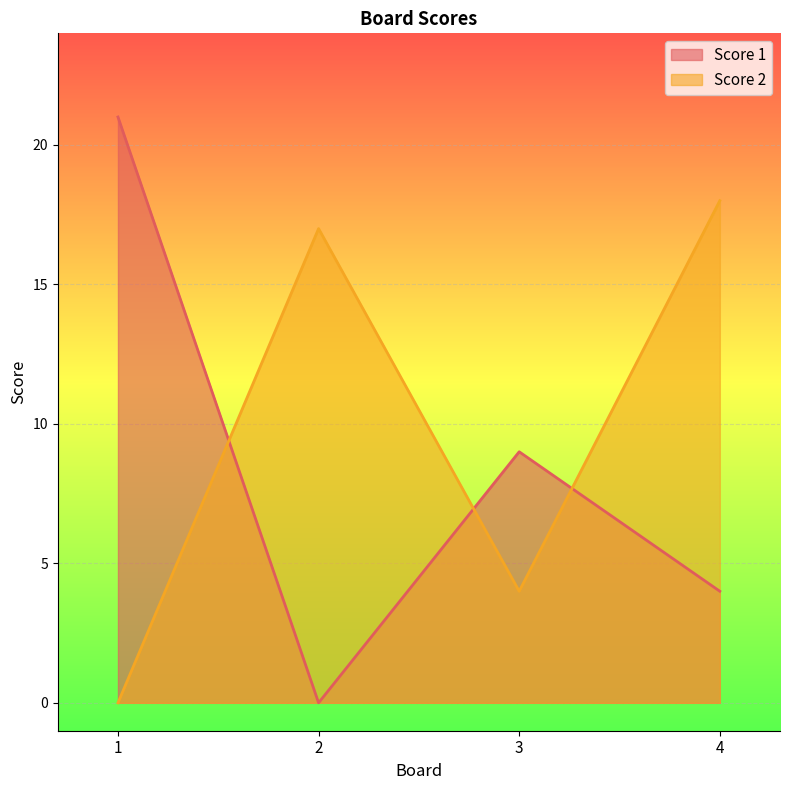

List the series in order of their peak value, highest first.

Score 1, Score 2